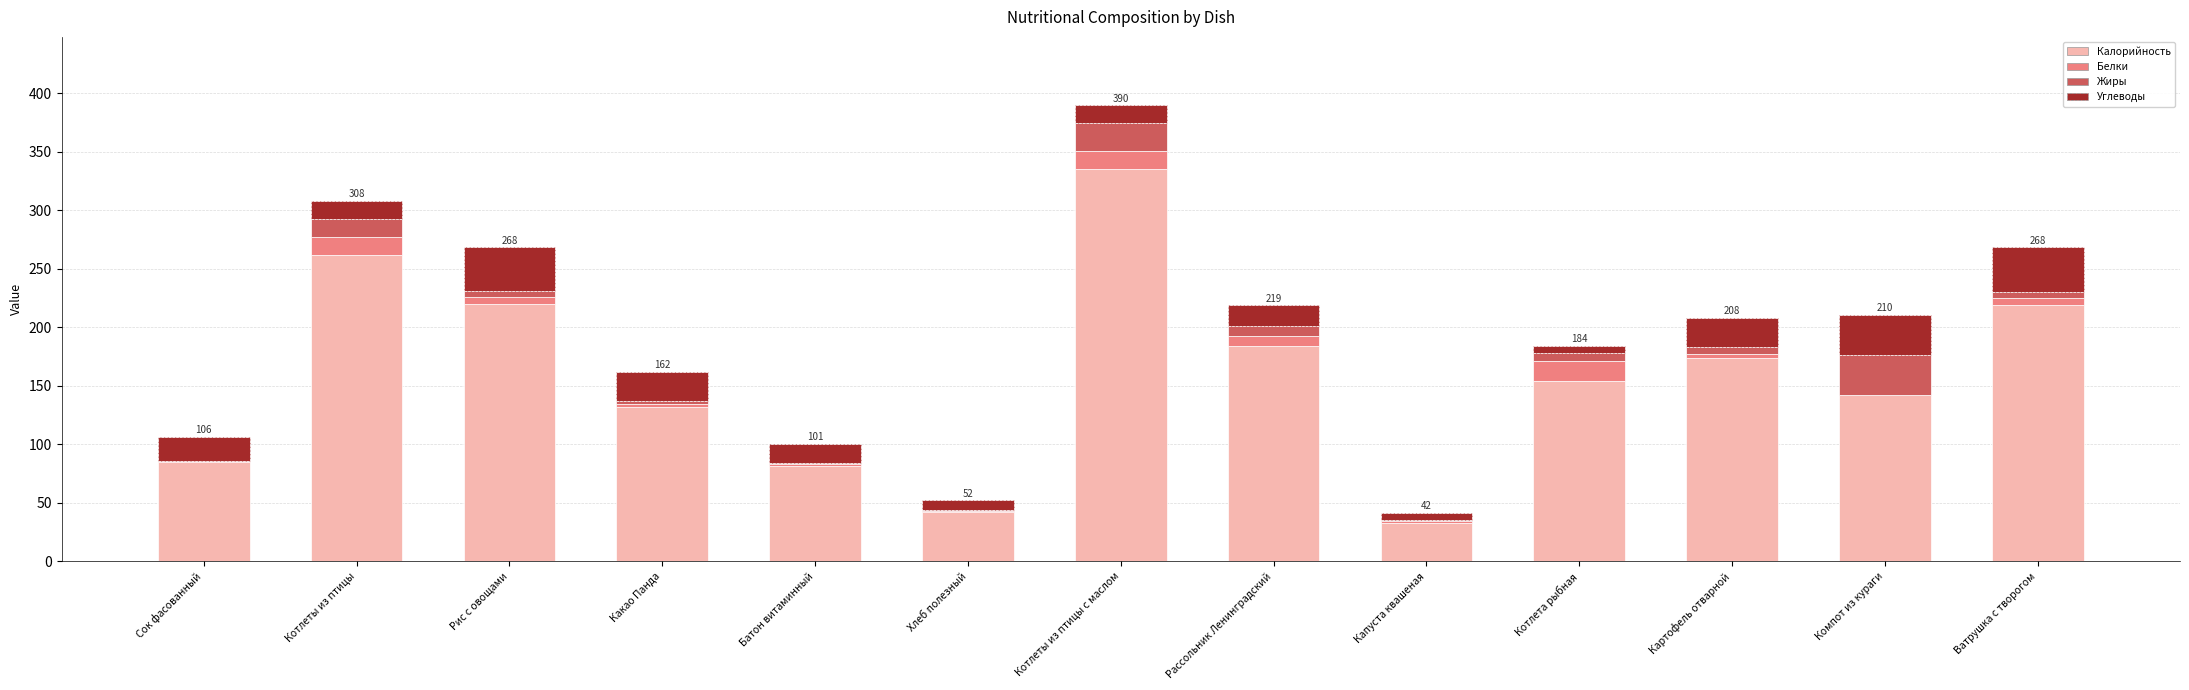

Count the number of data series in this chart.

4